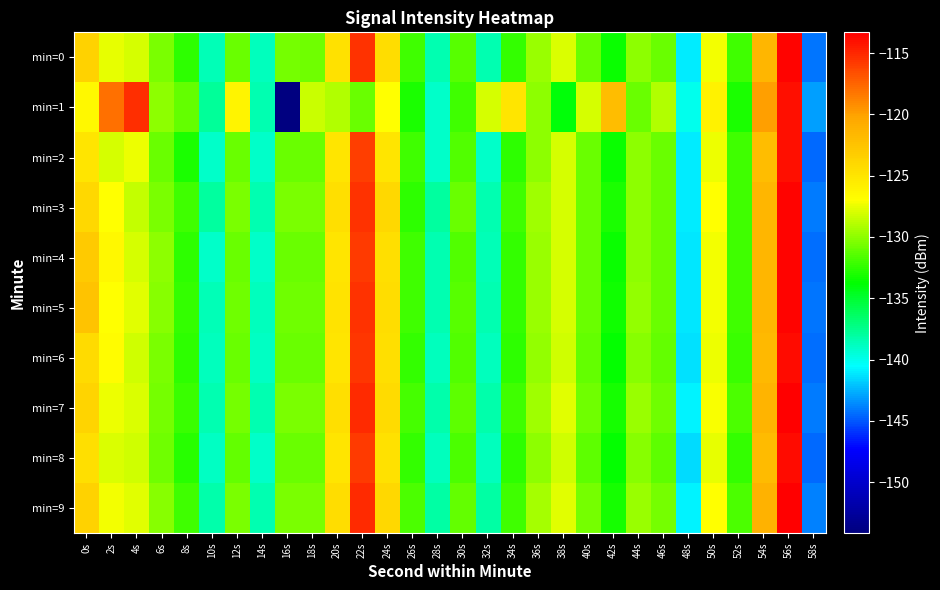

Reading right to left, extract all data points from this chart.

min=0: 58s=-144.2	56s=-113.6	54s=-121.5	52s=-132.0	50s=-127.3	48s=-141.1	46s=-130.9	44s=-129.9	42s=-133.4	40s=-130.9	38s=-128.0	36s=-129.7	34s=-132.3	32s=-138.5	30s=-131.4	28s=-138.5	26s=-132.1	24s=-124.4	22s=-115.4	20s=-124.8	18s=-130.7	16s=-130.7	14s=-138.7	12s=-130.9	10s=-138.7	8s=-132.5	6s=-130.4	4s=-128.0	2s=-127.6	0s=-123.5
min=1: 58s=-143.0	56s=-114.0	54s=-120.0	52s=-133.0	50s=-126.0	48s=-140.0	46s=-129.0	44s=-131.0	42s=-122.0	40s=-128.0	38s=-134.0	36s=-130.0	34s=-125.0	32s=-128.0	30s=-132.0	28s=-139.0	26s=-133.0	24s=-127.0	22s=-131.0	20s=-129.0	18s=-128.3	16s=-154.2	14s=-138.5	12s=-126.2	10s=-137.8	8s=-131.2	6s=-130.0	4s=-115.3	2s=-118.1	0s=-126.5
min=2: 58s=-144.5	56s=-114.0	54s=-122.0	52s=-132.0	50s=-127.5	48s=-141.0	46s=-131.0	44s=-130.0	42s=-133.5	40s=-131.0	38s=-128.0	36s=-130.0	34s=-132.5	32s=-139.0	30s=-131.5	28s=-139.0	26s=-132.0	24s=-125.0	22s=-116.0	20s=-125.0	18s=-131.0	16s=-131.0	14s=-139.0	12s=-131.0	10s=-139.0	8s=-133.0	6s=-131.0	4s=-127.5	2s=-128.0	0s=-125.0
min=3: 58s=-144.0	56s=-113.5	54s=-121.5	52s=-132.0	50s=-127.0	48s=-141.0	46s=-131.0	44s=-130.0	42s=-133.0	40s=-131.0	38s=-128.0	36s=-129.5	34s=-132.0	32s=-138.5	30s=-131.0	28s=-138.0	26s=-132.5	24s=-124.0	22s=-115.5	20s=-124.5	18s=-130.5	16s=-130.5	14s=-138.5	12s=-130.5	10s=-138.0	8s=-132.0	6s=-130.5	4s=-128.5	2s=-127.0	0s=-124.0
min=4: 58s=-144.3	56s=-113.6	54s=-121.6	52s=-132.0	50s=-127.3	48s=-141.1	46s=-131.0	44s=-130.0	42s=-133.5	40s=-131.0	38s=-128.0	36s=-129.7	34s=-132.3	32s=-138.6	30s=-131.5	28s=-138.5	26s=-132.0	24s=-124.5	22s=-115.8	20s=-125.0	18s=-131.0	16s=-131.0	14s=-139.0	12s=-131.0	10s=-139.0	8s=-132.5	6s=-130.0	4s=-128.0	2s=-126.5	0s=-123.0
min=5: 58s=-144.2	56s=-113.6	54s=-121.5	52s=-132.0	50s=-127.3	48s=-141.1	46s=-130.9	44s=-129.9	42s=-133.4	40s=-130.9	38s=-128.0	36s=-129.7	34s=-132.3	32s=-138.5	30s=-131.4	28s=-138.5	26s=-132.1	24s=-124.4	22s=-115.4	20s=-124.8	18s=-130.7	16s=-130.7	14s=-138.7	12s=-130.8	10s=-138.6	8s=-132.4	6s=-130.2	4s=-127.8	2s=-127.0	0s=-122.5
min=6: 58s=-144.4	56s=-113.8	54s=-121.7	52s=-132.2	50s=-127.5	48s=-141.3	46s=-131.1	44s=-130.1	42s=-133.6	40s=-131.1	38s=-128.2	36s=-129.9	34s=-132.5	32s=-138.7	30s=-131.6	28s=-138.7	26s=-132.3	24s=-124.6	22s=-115.6	20s=-125.0	18s=-130.9	16s=-130.9	14s=-138.9	12s=-131.0	10s=-138.8	8s=-132.6	6s=-130.4	4s=-128.2	2s=-126.8	0s=-124.2
min=7: 58s=-144.0	56s=-113.4	54s=-121.3	52s=-131.8	50s=-127.1	48s=-140.9	46s=-130.7	44s=-129.7	42s=-133.2	40s=-130.7	38s=-127.8	36s=-129.5	34s=-132.1	32s=-138.3	30s=-131.2	28s=-138.3	26s=-131.9	24s=-124.2	22s=-115.2	20s=-124.6	18s=-130.5	16s=-130.5	14s=-138.5	12s=-130.6	10s=-138.4	8s=-132.2	6s=-130.6	4s=-127.9	2s=-127.4	0s=-123.8
min=8: 58s=-144.5	56s=-113.9	54s=-121.8	52s=-132.3	50s=-127.6	48s=-141.4	46s=-131.2	44s=-130.2	42s=-133.7	40s=-131.2	38s=-128.3	36s=-130.0	34s=-132.6	32s=-138.8	30s=-131.7	28s=-138.8	26s=-132.4	24s=-124.7	22s=-115.7	20s=-125.1	18s=-131.0	16s=-131.0	14s=-139.0	12s=-131.1	10s=-138.9	8s=-132.7	6s=-130.8	4s=-128.3	2s=-127.9	0s=-124.5
min=9: 58s=-143.9	56s=-113.3	54s=-121.2	52s=-131.7	50s=-127.0	48s=-140.8	46s=-130.6	44s=-129.6	42s=-133.1	40s=-130.6	38s=-127.7	36s=-129.4	34s=-132.0	32s=-138.2	30s=-131.1	28s=-138.2	26s=-131.8	24s=-124.1	22s=-115.1	20s=-124.4	18s=-130.4	16s=-130.4	14s=-138.4	12s=-130.5	10s=-138.3	8s=-132.1	6s=-130.1	4s=-127.7	2s=-127.2	0s=-123.6